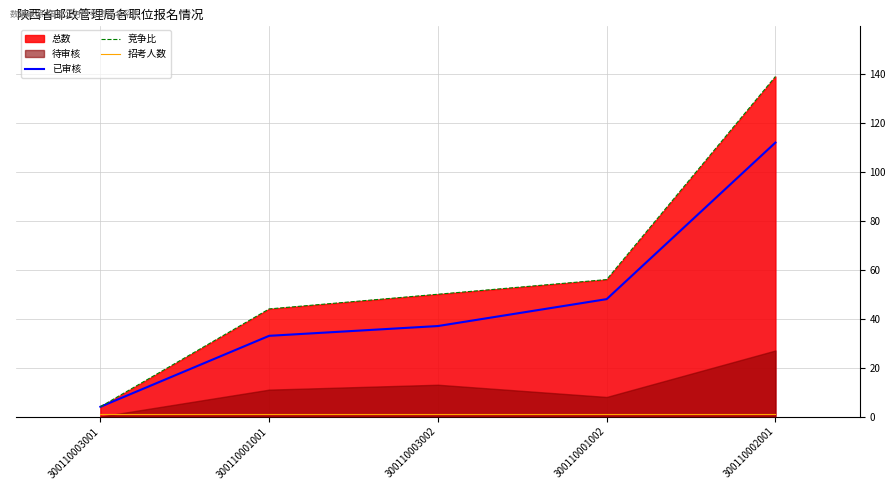

How many data points in 已审核 are less than 37?

2